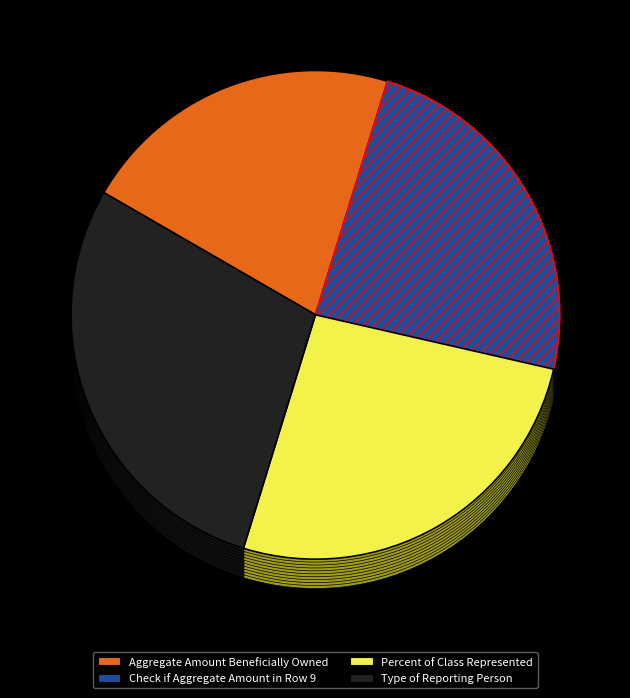

The Aggregate Amount Beneficially Owned slice represents 13% of the pie. True or false?

False